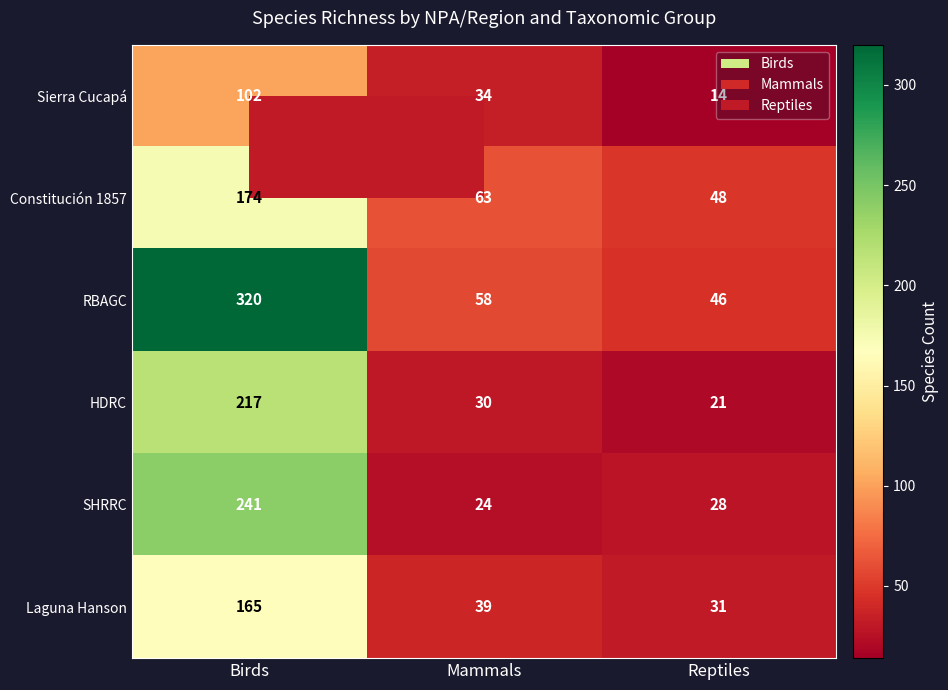

Is the value of SHRRC at Birds greater than the value of HDRC at Reptiles?

Yes